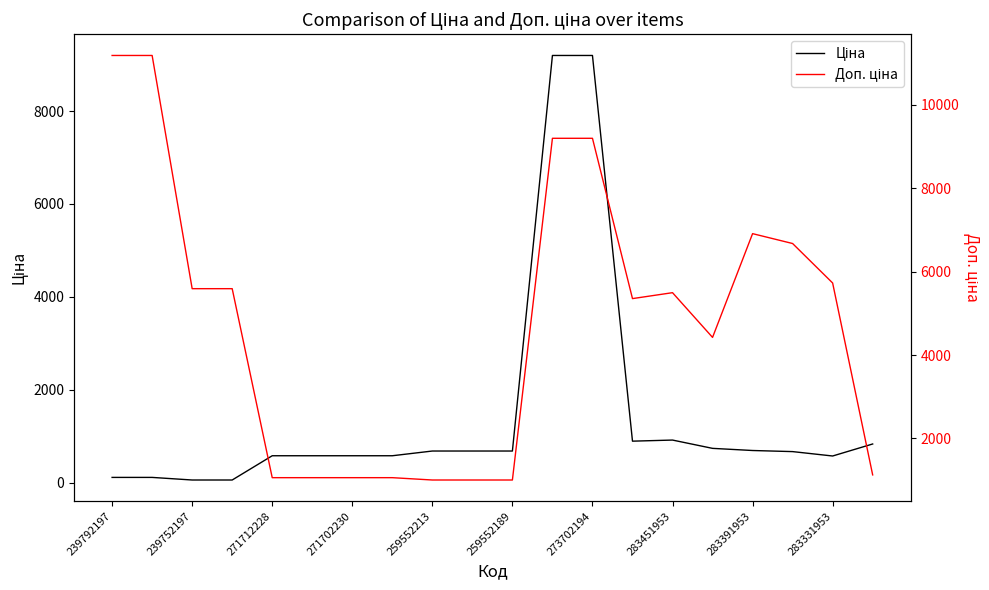

True or false: Доп. ціна and Ціна cross at least once.

False